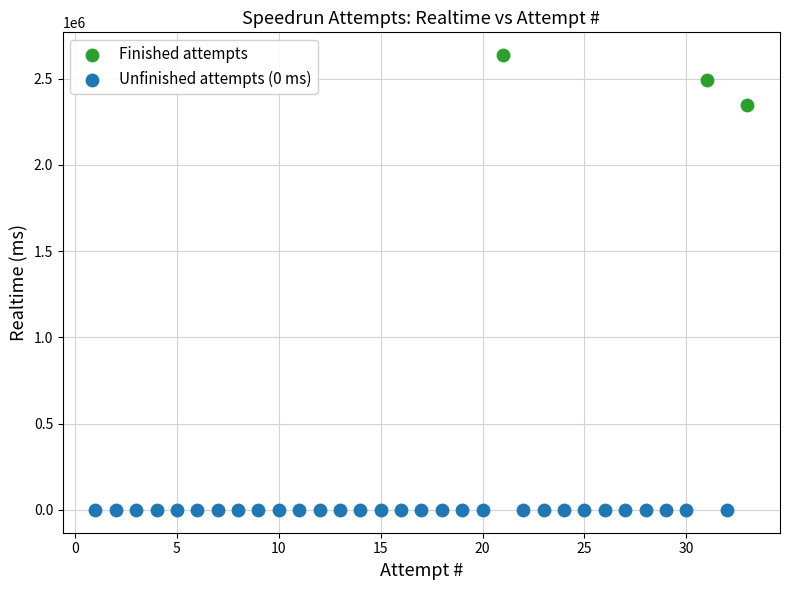

Which series contains the highest Y value?

Finished attempts